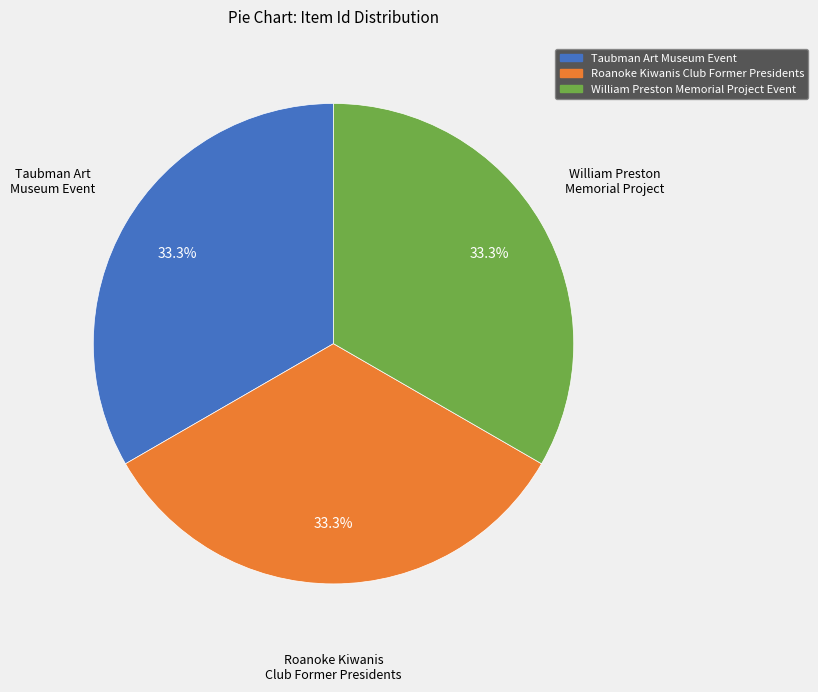

Approximately how many times larger is the value at Taubman Art Museum Event compared to William Preston Memorial Project Event?

1.0